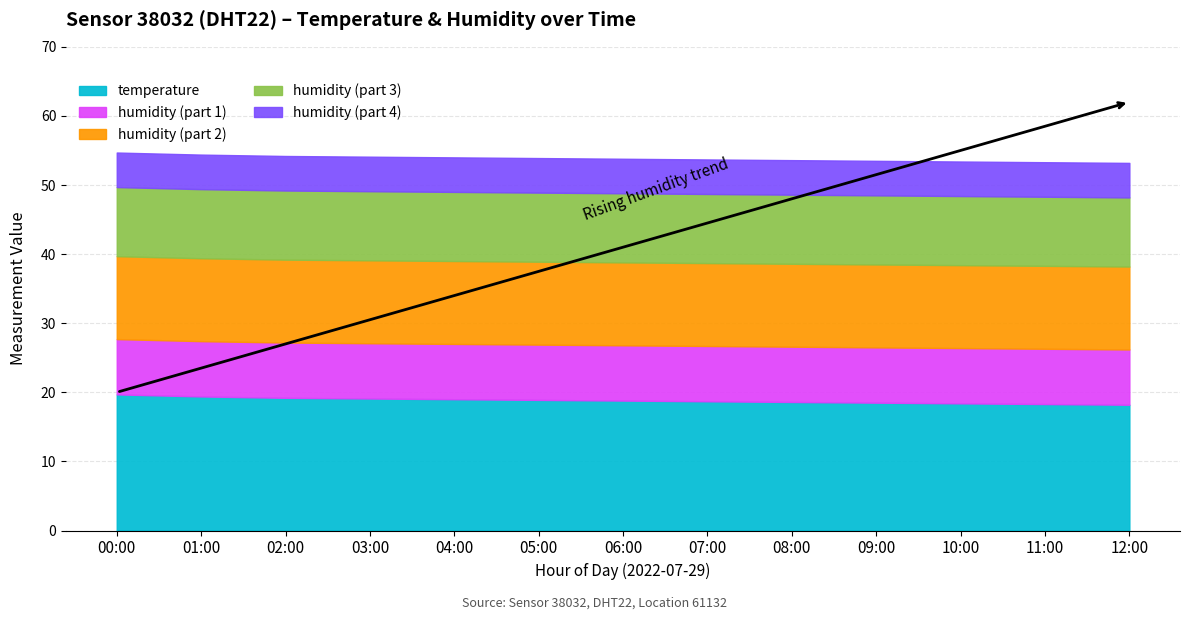

Is the value of humidity at 01:00 greater than the value of temperature at 03:00?

Yes